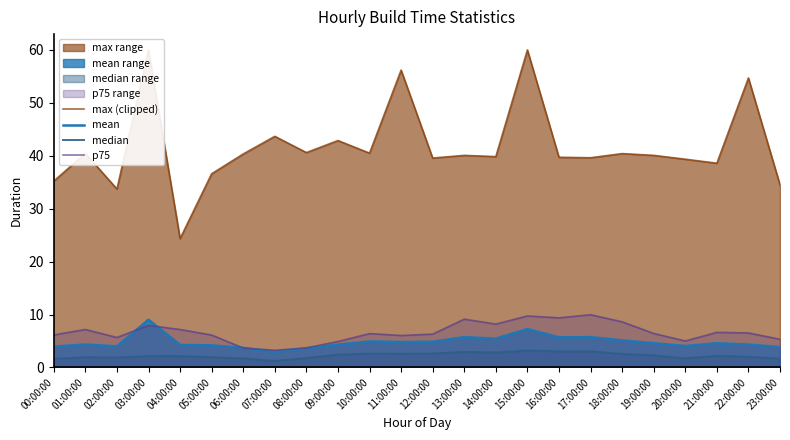

What is the difference between the maximum and minimum values in the max (clipped) series?

35.7